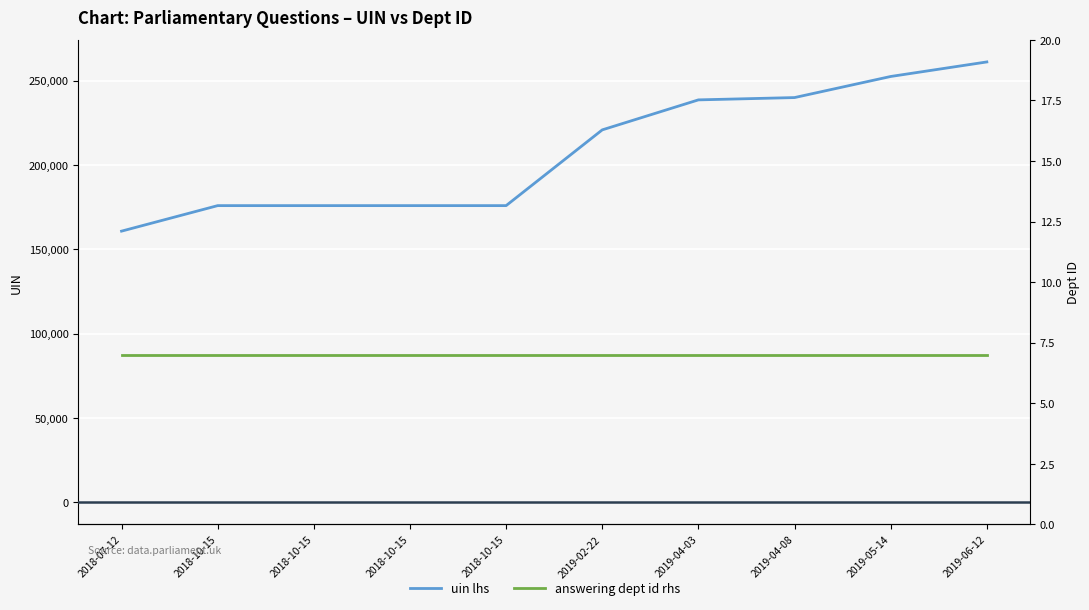

How many data points does each series have?

10